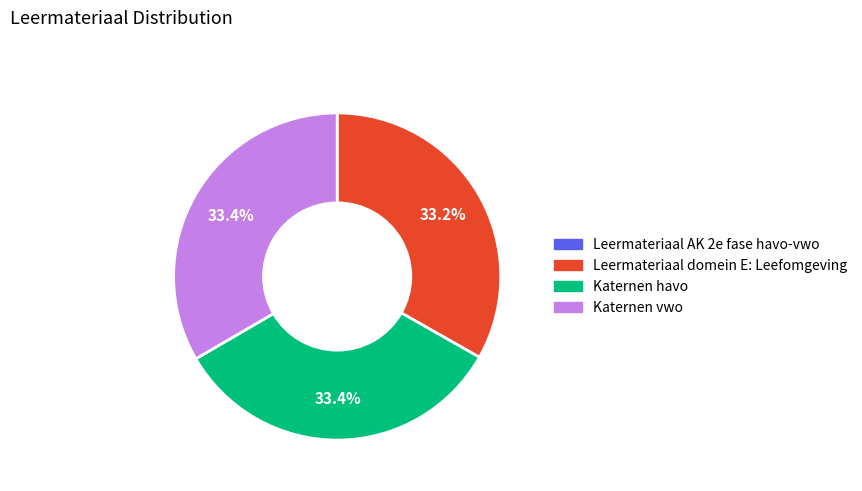

Is there any slice that represents more than half of the pie?

No